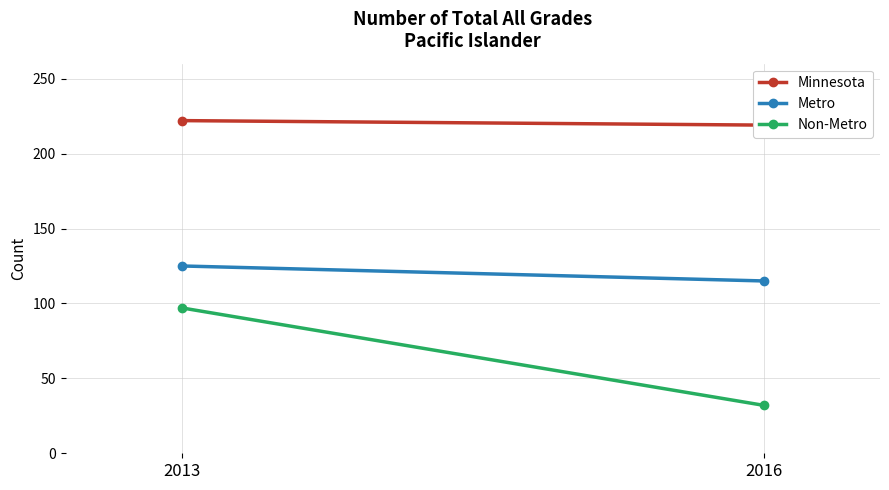

Rank the categories by Metro value from highest to lowest.

2013, 2016